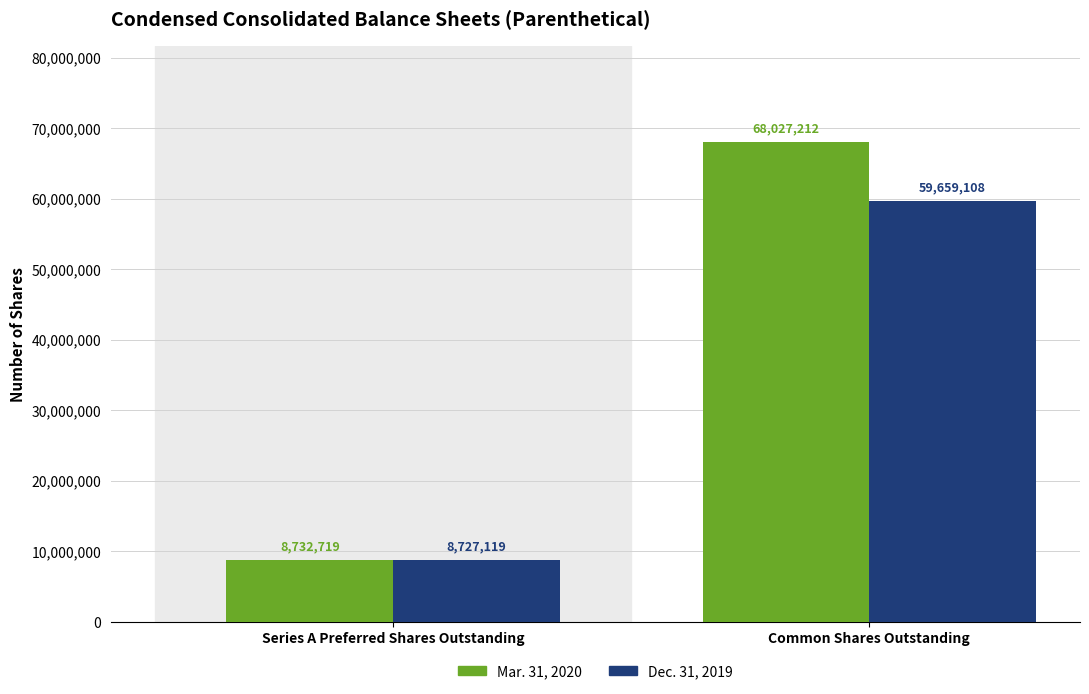

What is the label of the 1st bar from the right?

Common Shares Outstanding